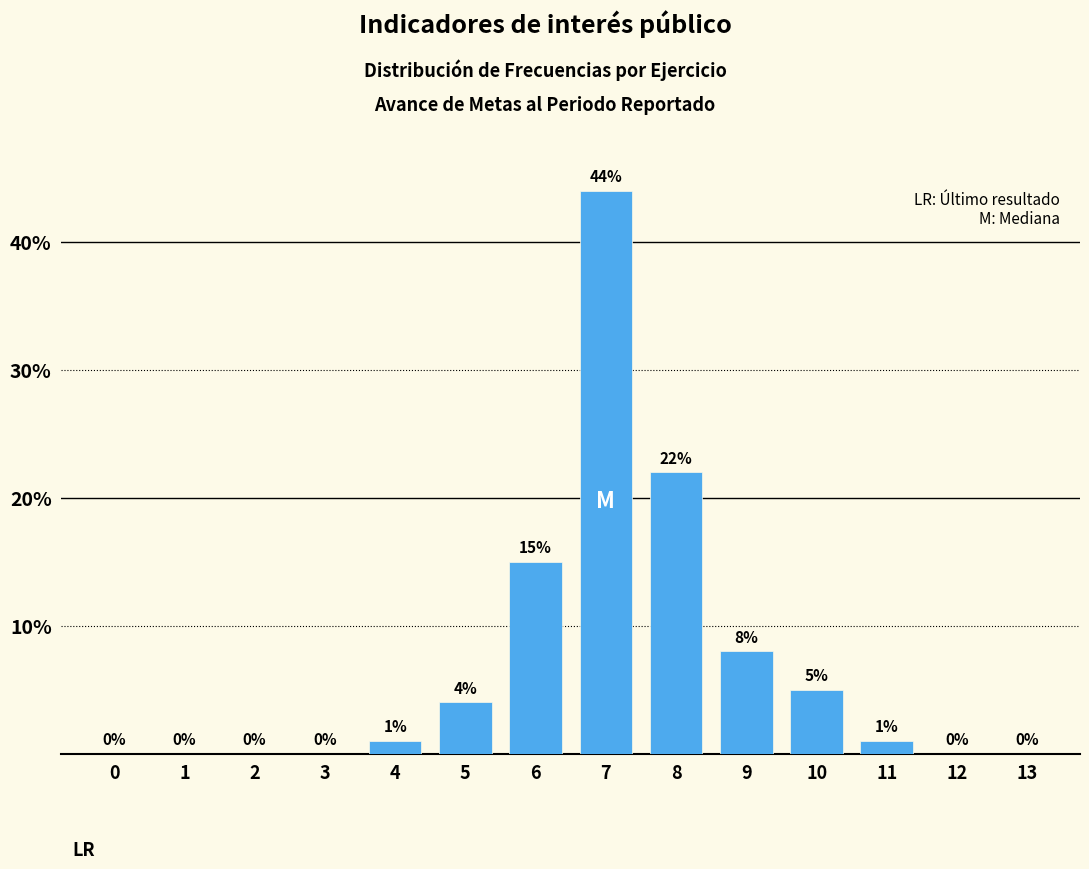

Reading left to right, extract all data points from this chart.

0=0	1=0	2=0	3=0	4=1	5=4	6=15	7=44	8=22	9=8	10=5	11=1	12=0	13=0